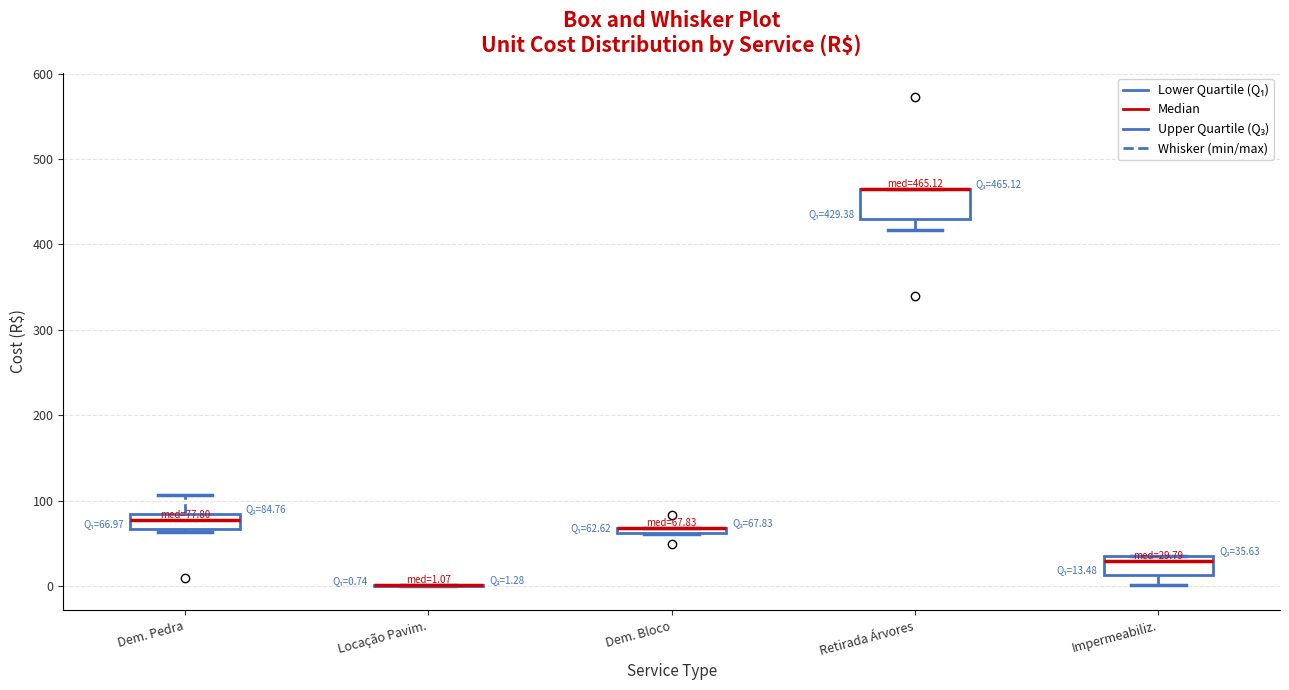

Which box is the tallest, from its lower edge to its upper edge?

Retirada Árvores